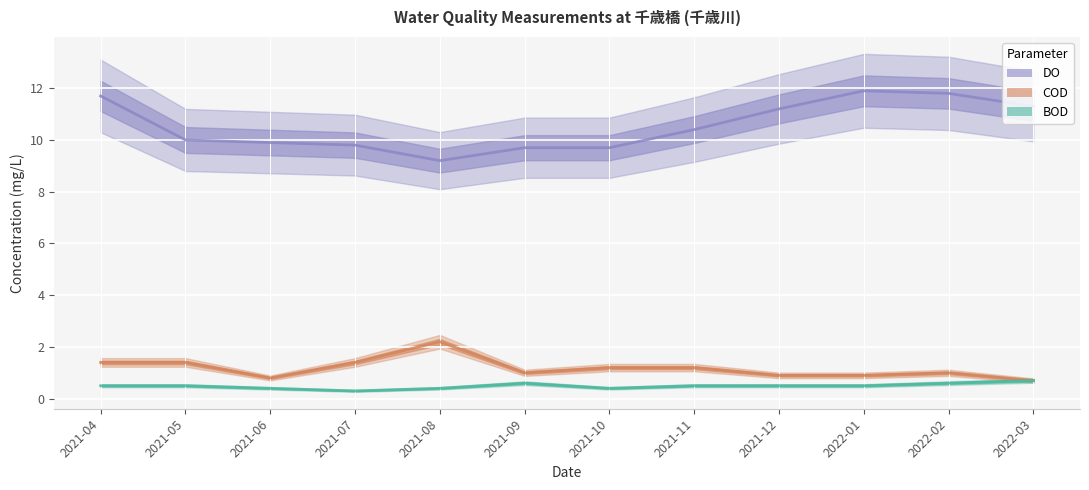

Which series has the largest total across all categories?

DO